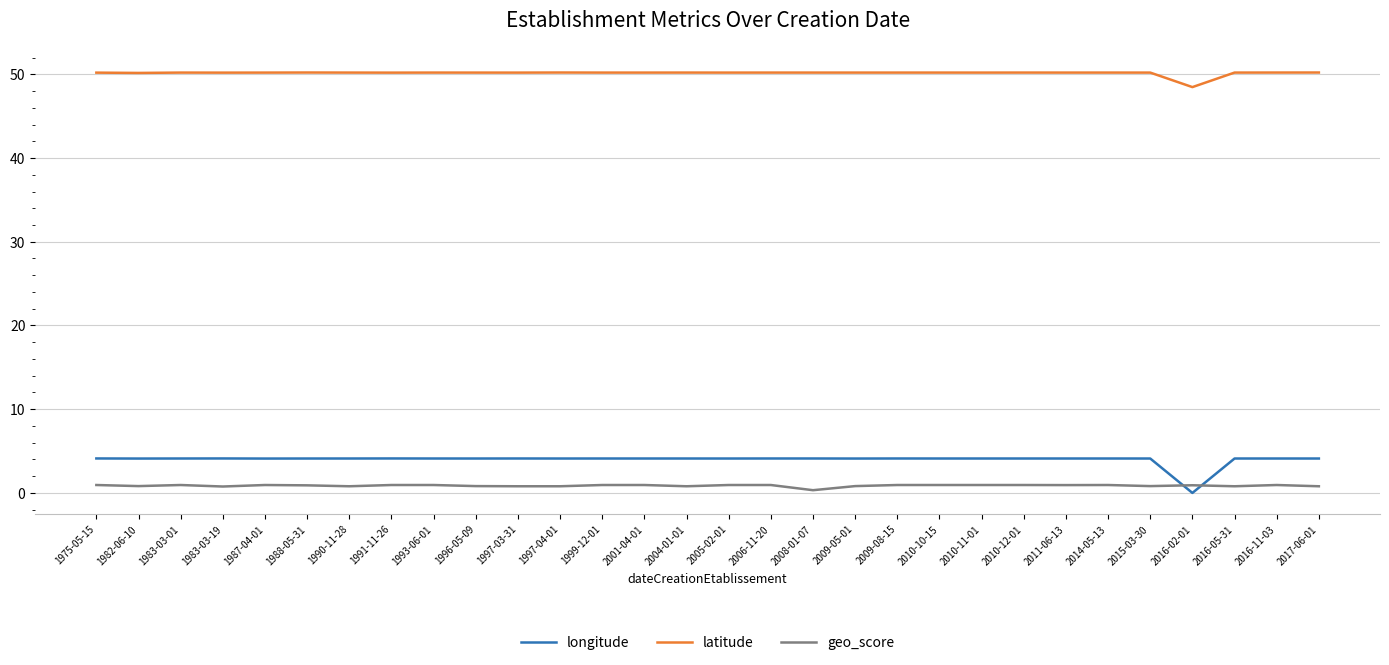

How many values in longitude are below zero?

1